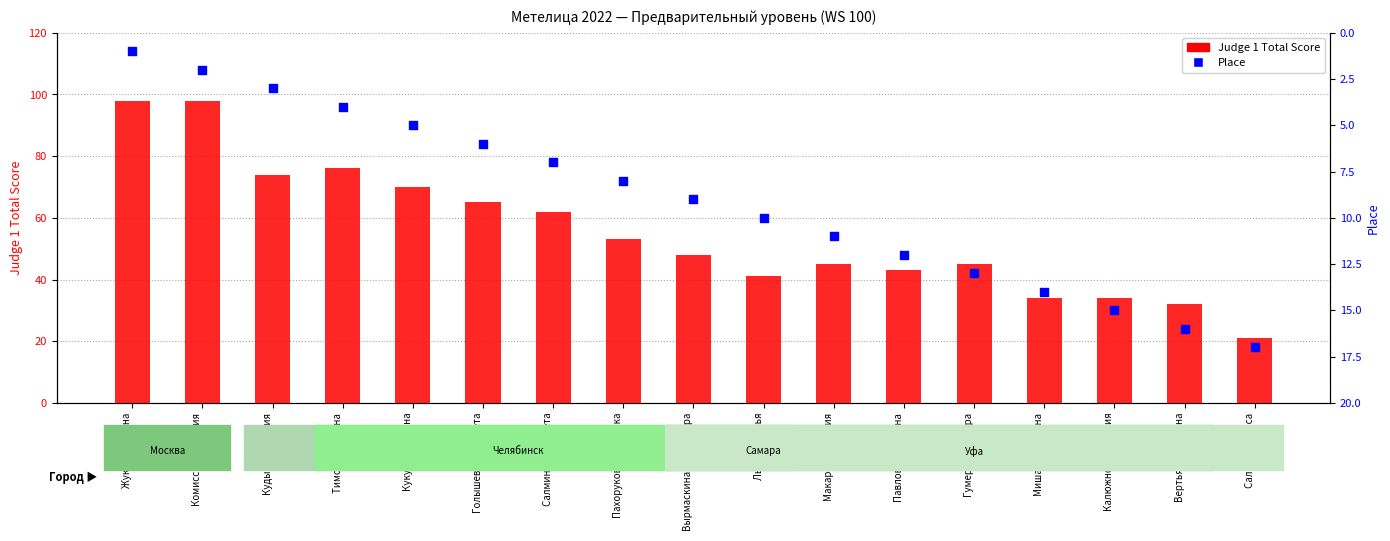

At which category is the sum across all series the highest?

Комиссарова Юлия